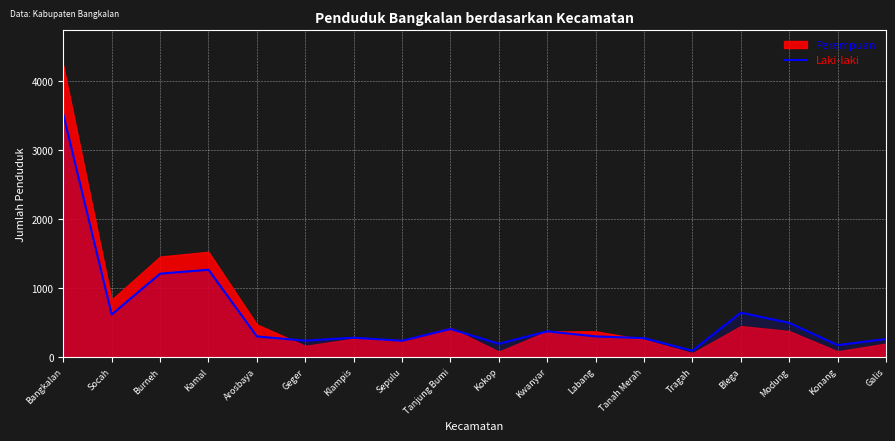

What is the maximum value for Laki-laki?

3518